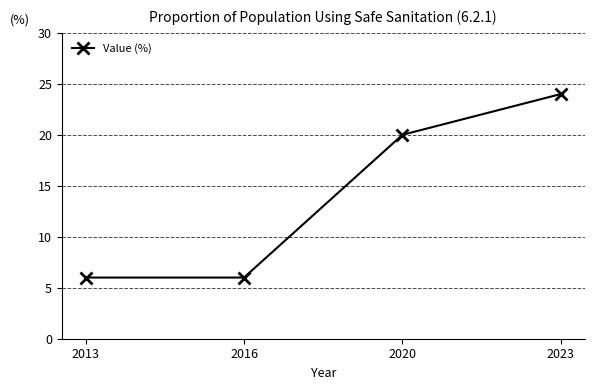

What is the difference between the maximum and second lowest values?

18